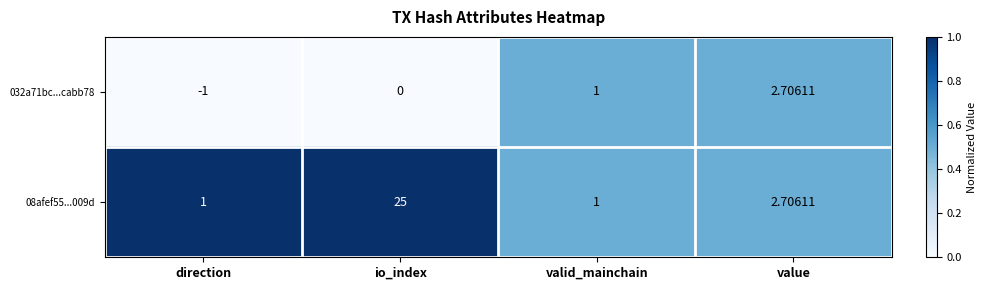

At which category is the sum across all series the highest?

io_index